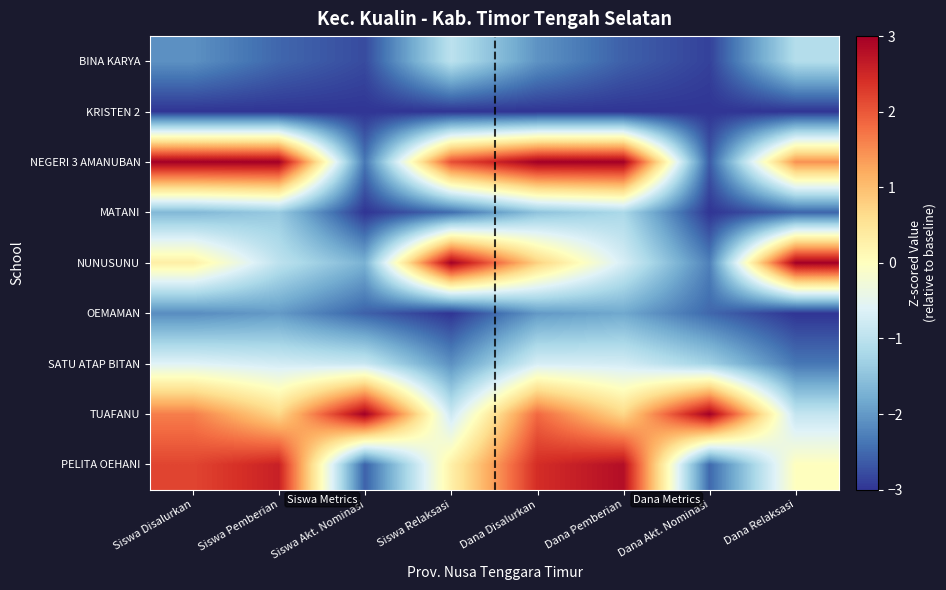

At Dana Relaksasi, list the series in order from largest to smallest.

NUNUSUNU, NEGERI 3 AMANUBAN, PELITA OEHANI, TUAFANU, BINA KARYA, SATU ATAP BITAN, MATANI, KRISTEN 2, OEMAMAN